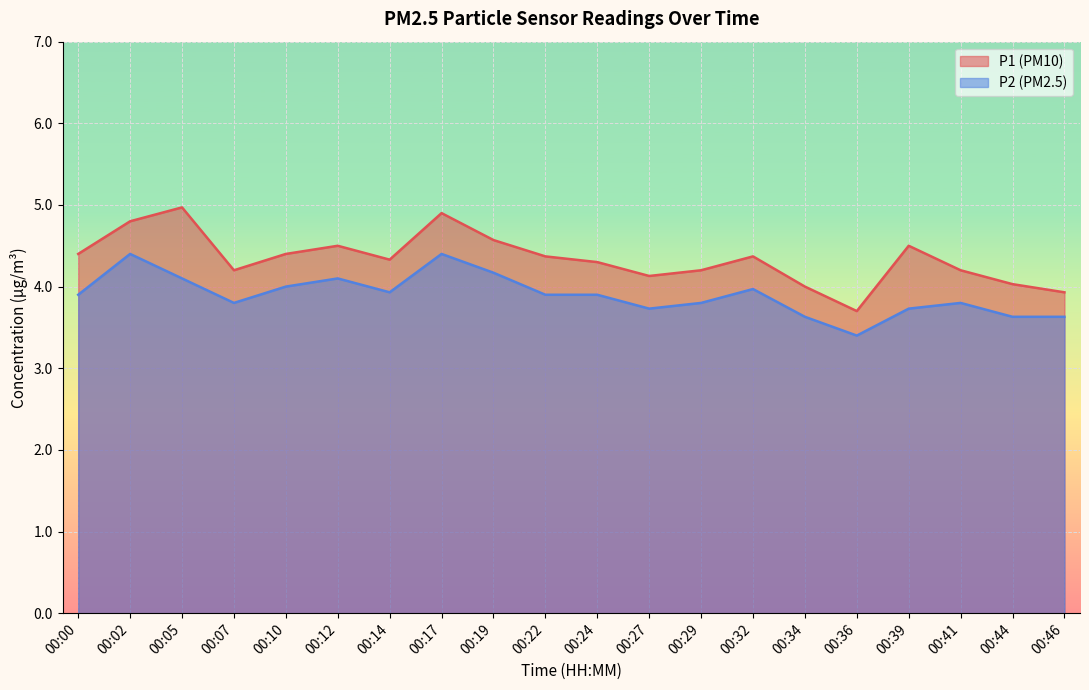

What is the sum of all P1 values?

86.8